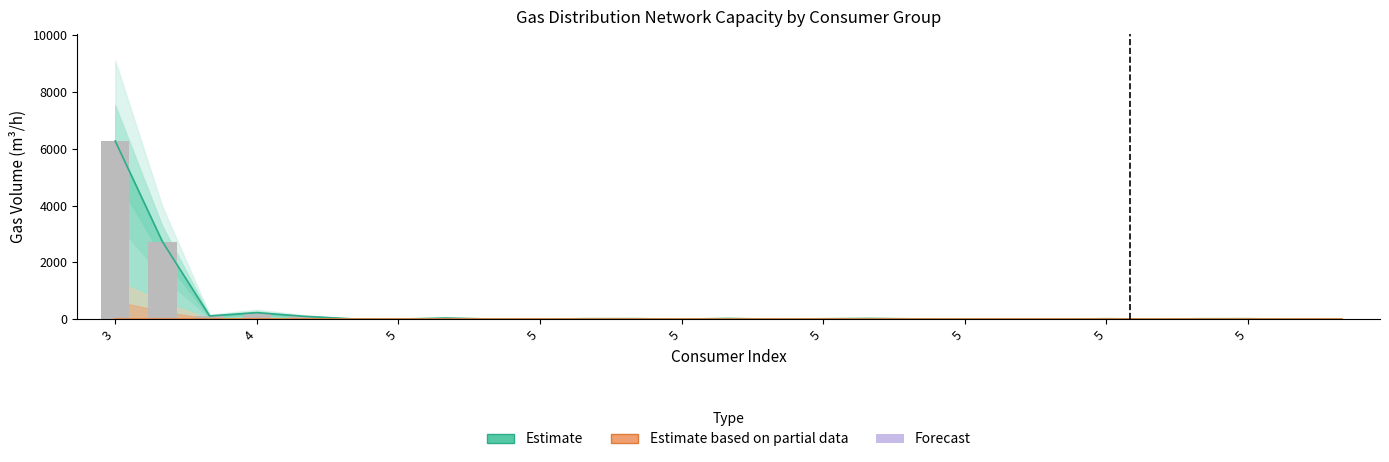

Which label corresponds to the largest value in the chart?

3